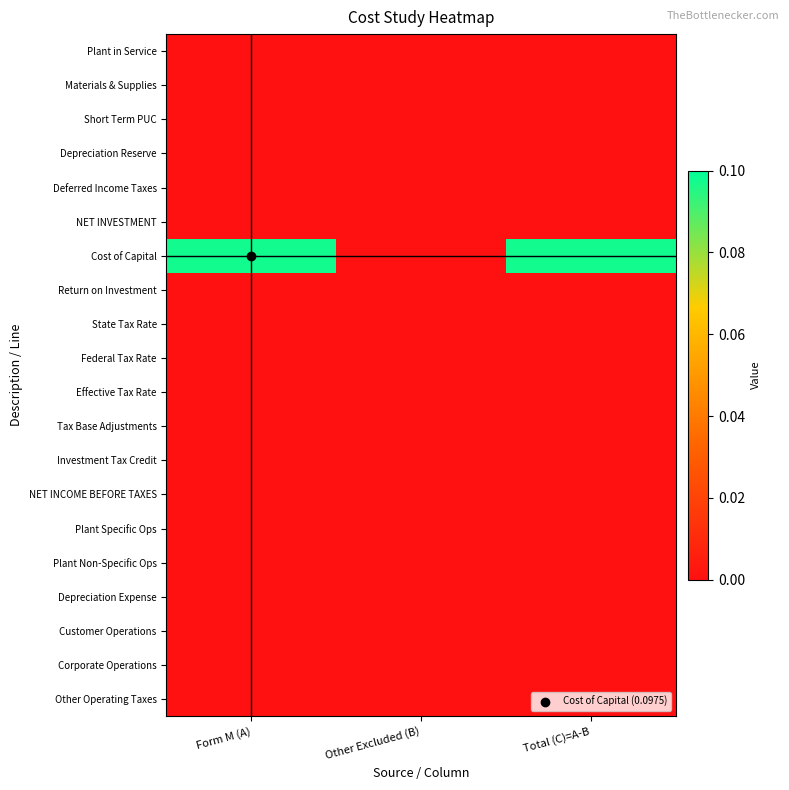

How many distinct data groups are displayed?

20